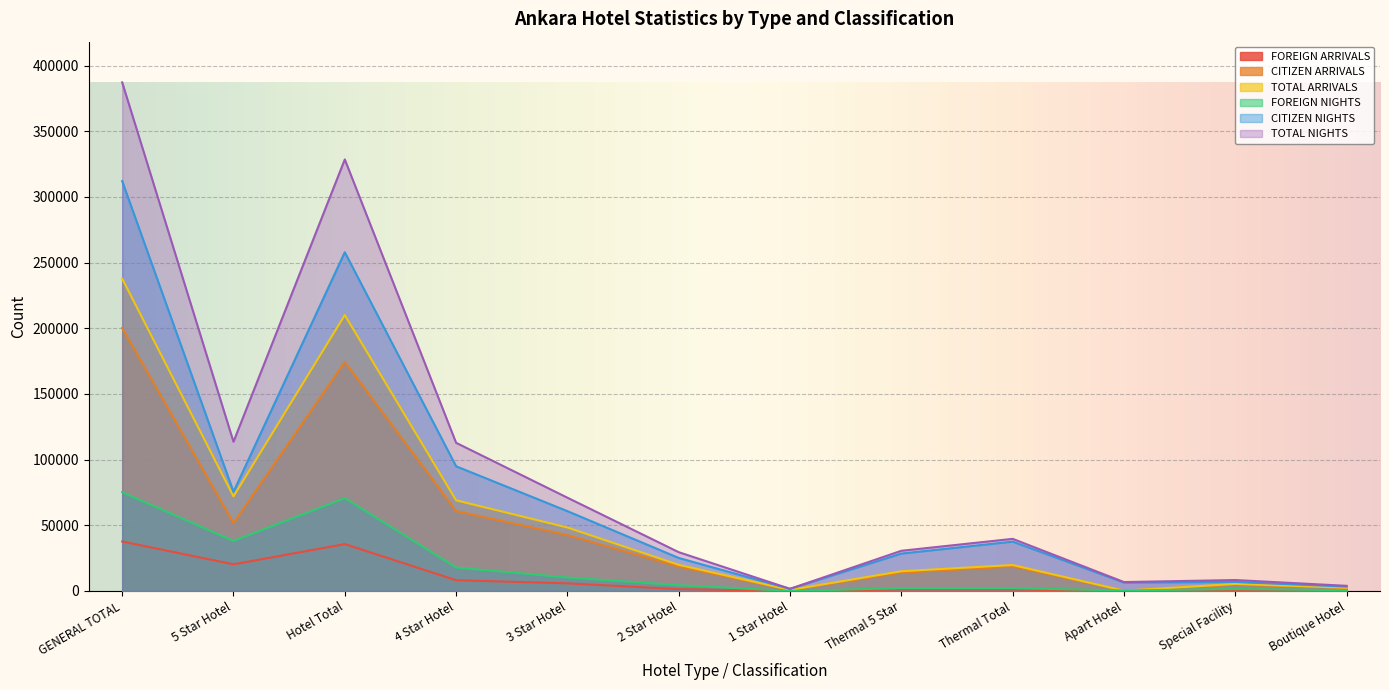

How many lines are shown in the chart?

6